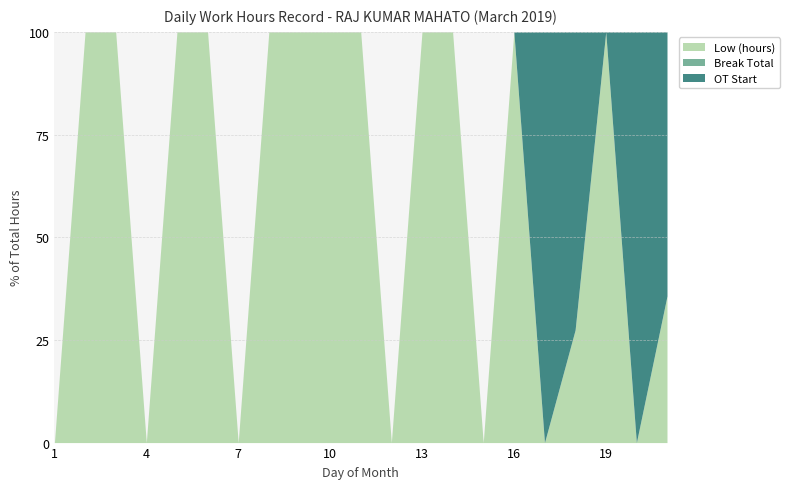

Which series changed the most between 16 and 18?

OT Start